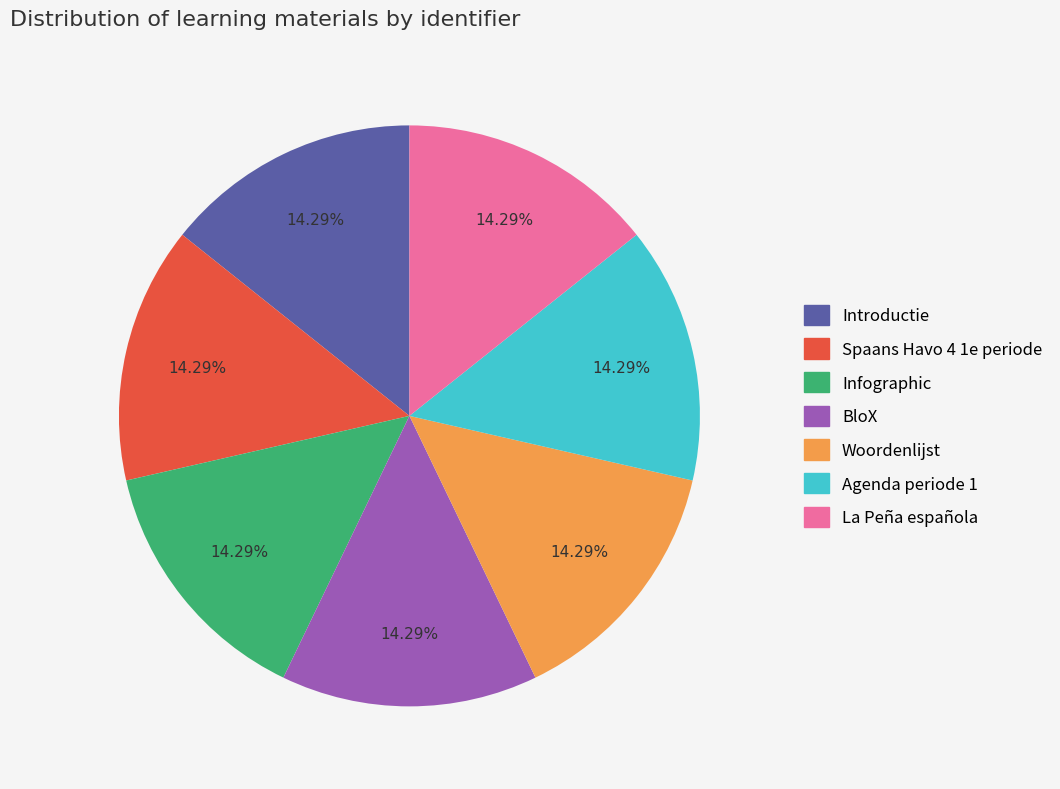

To the nearest percent, what percentage of the pie is La Peña española?

14%